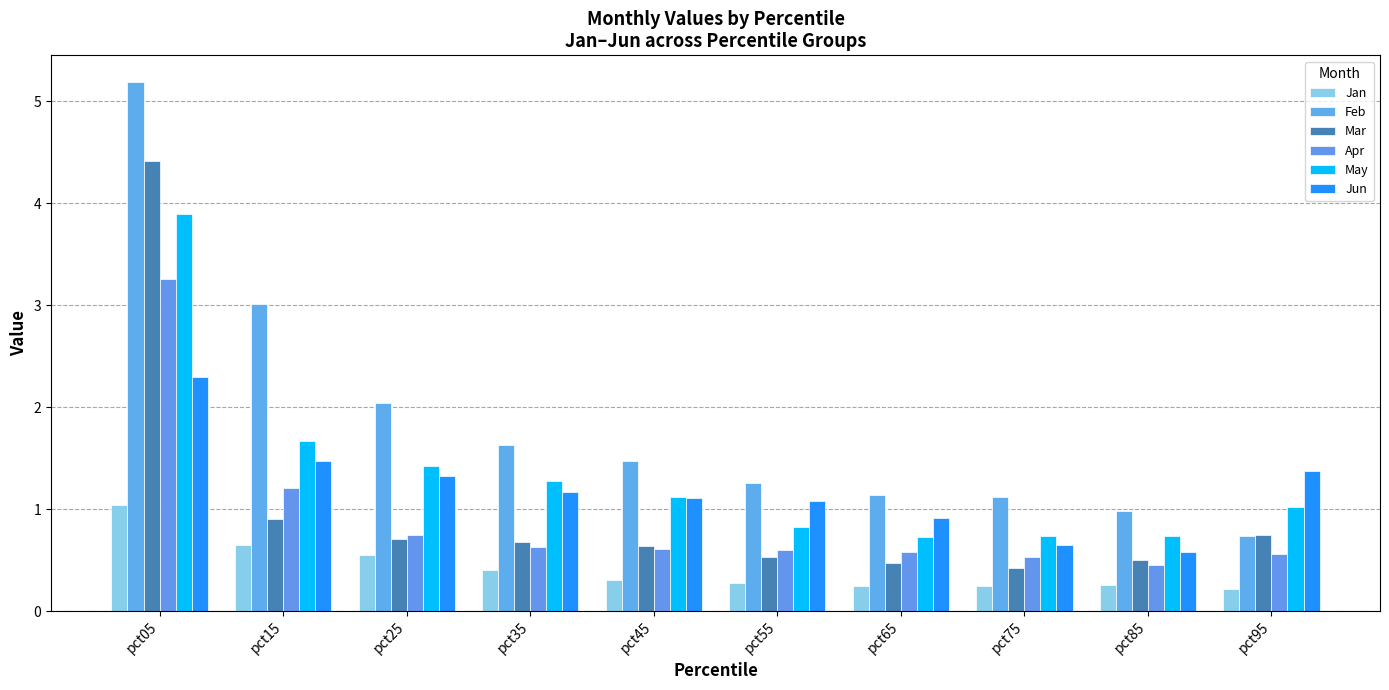

Is it true that Apr equals 0.9 at pct75?

False